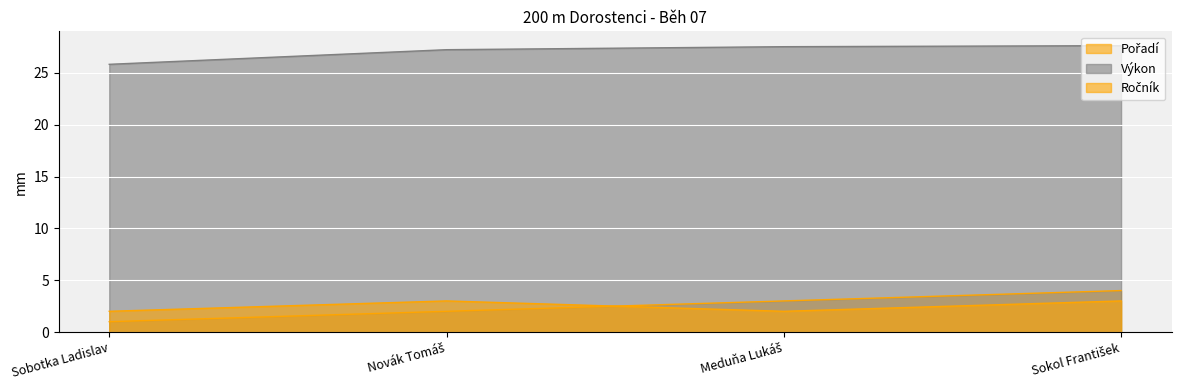

What is the maximum value shown in the chart?

27.6